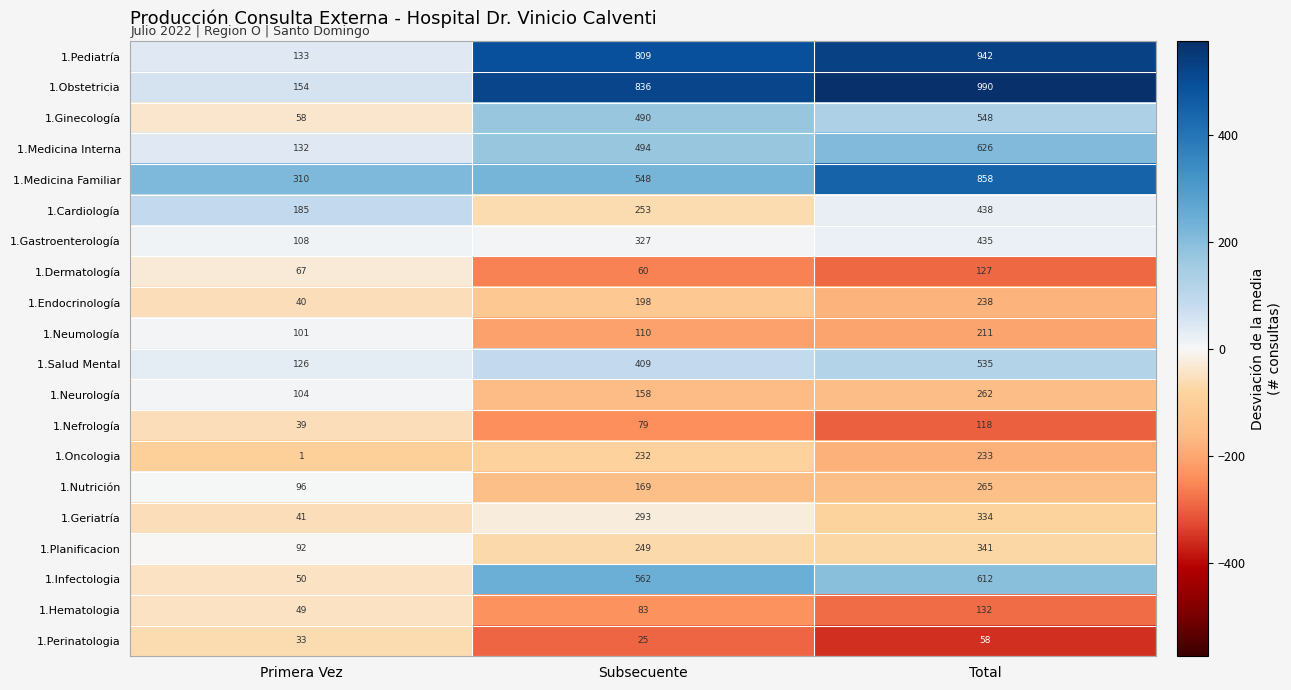

True or false: 1.Medicina Interna has a value of 352 at Total.

False